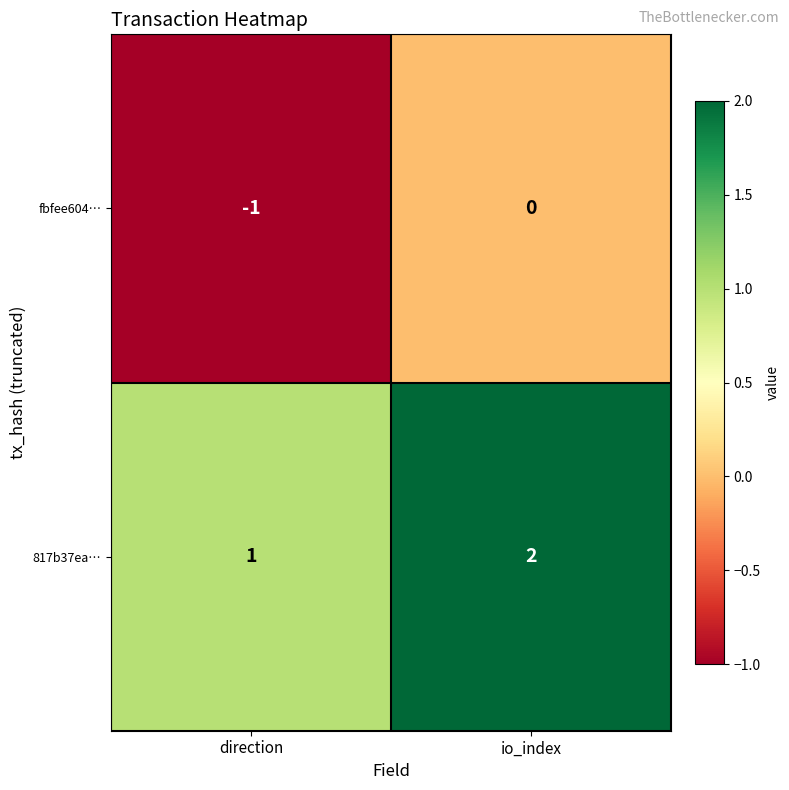

Rank the series by their average value, from lowest to highest.

fbfee604…, 817b37ea…